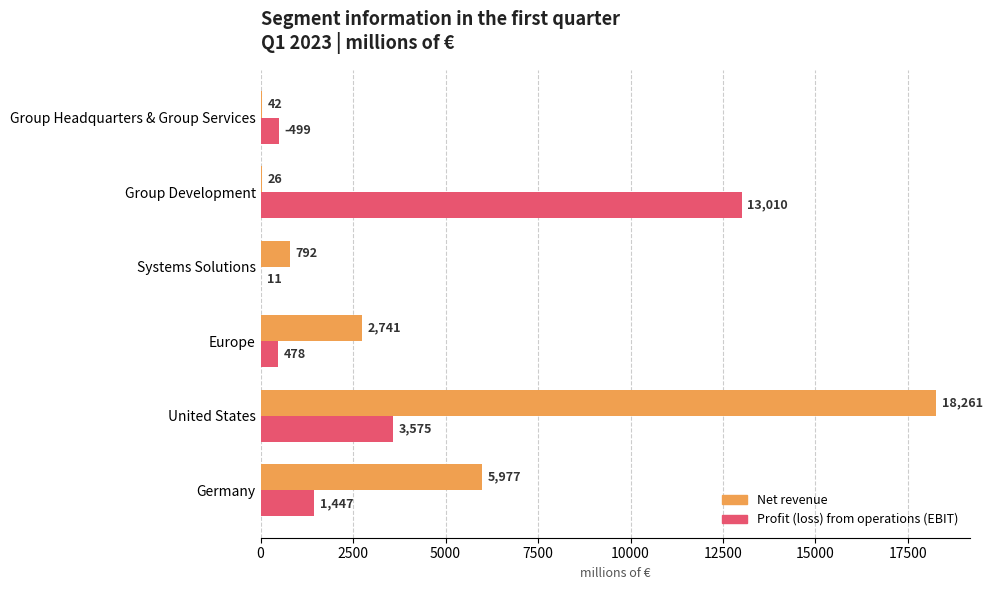

How many series are shown in this chart?

2